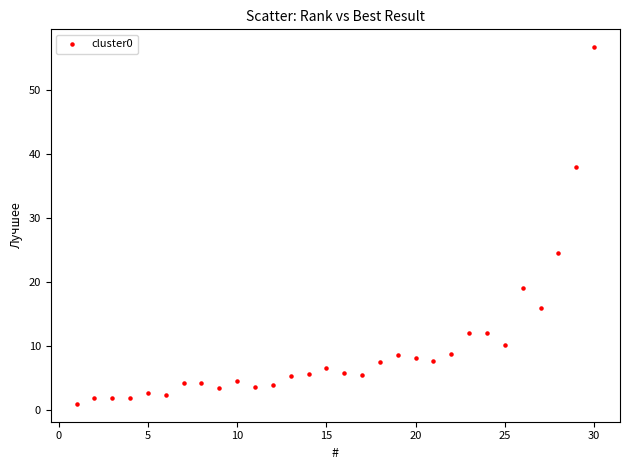

What is the range of X values (max minus min)?

29.0